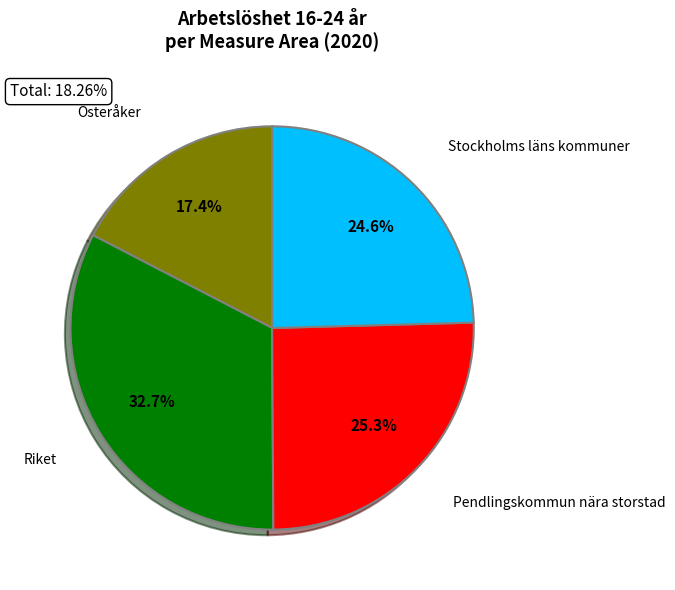

Is there any slice that represents more than half of the pie?

No